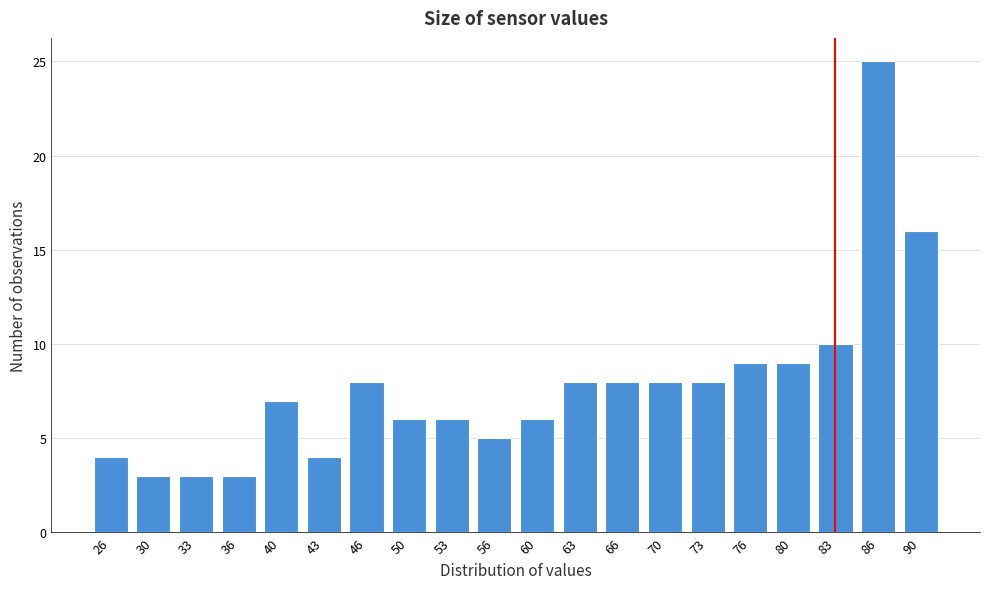

Reading left to right, transcribe all the data shown in this chart.

26=4	30=3	33=3	36=3	40=7	43=4	46=8	50=6	53=6	56=5	60=6	63=8	66=8	70=8	73=8	76=9	80=9	83=10	86=25	90=16